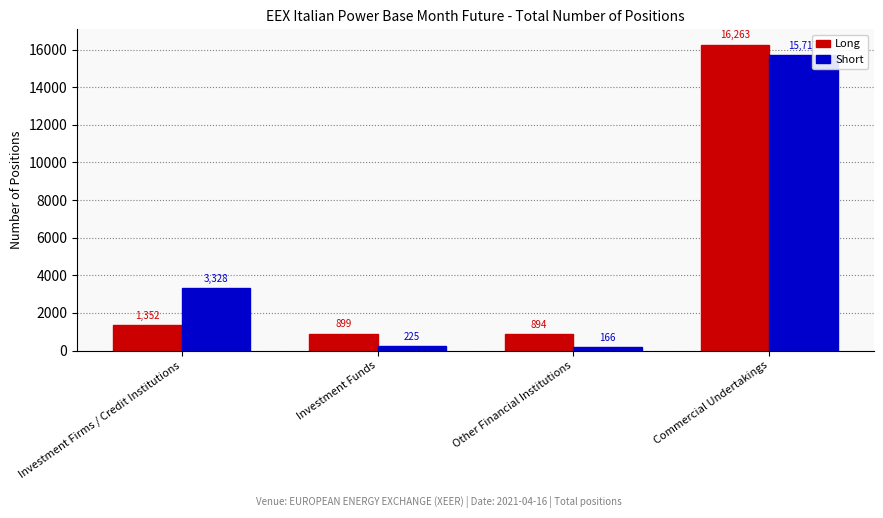

What is the approximate value of Short at Other Financial Institutions?

166.3